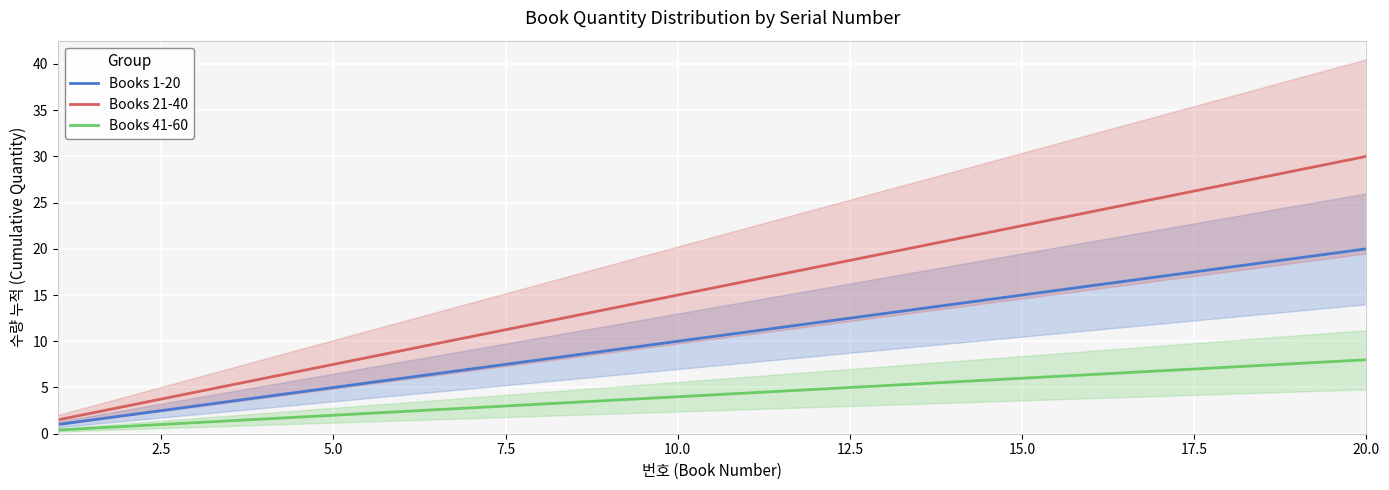

At which label does Books 21-40 reach its peak?

20.0